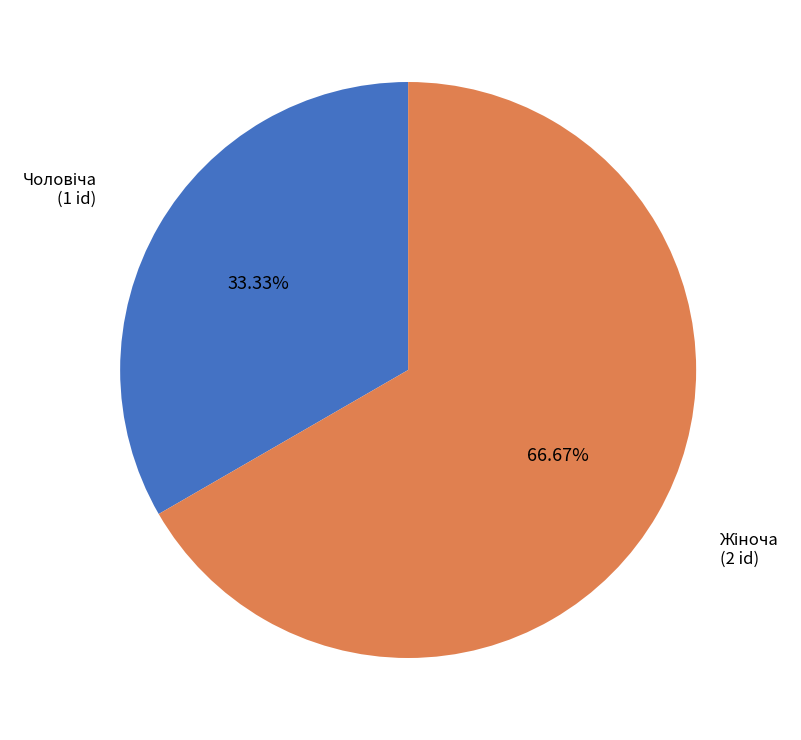

Is there a majority slice in this chart?

Yes